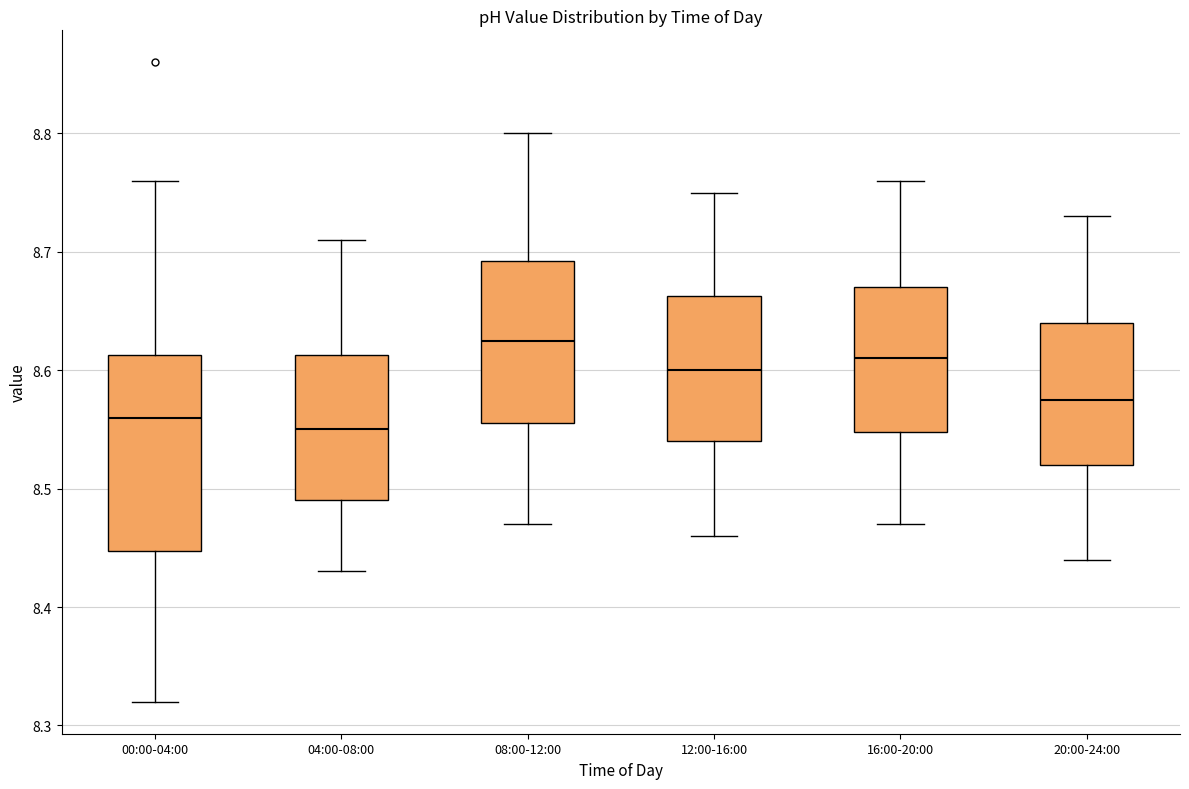

Where is the upper edge of the box for 20:00-24:00 on the y-axis? The values are not printed on the chart, so give them approximately, as read against the axis.

8.64